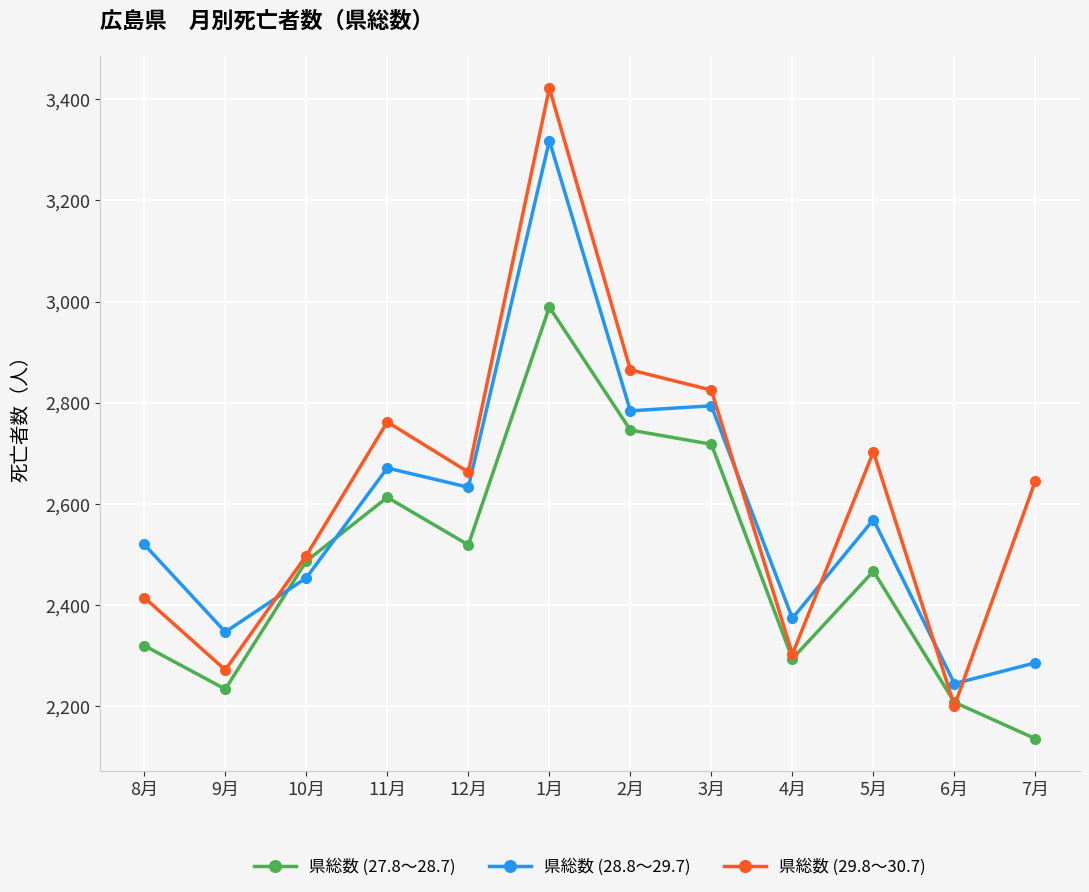

Between 4月 and 7月, which series saw the biggest shift?

県総数 (29.8～30.7)